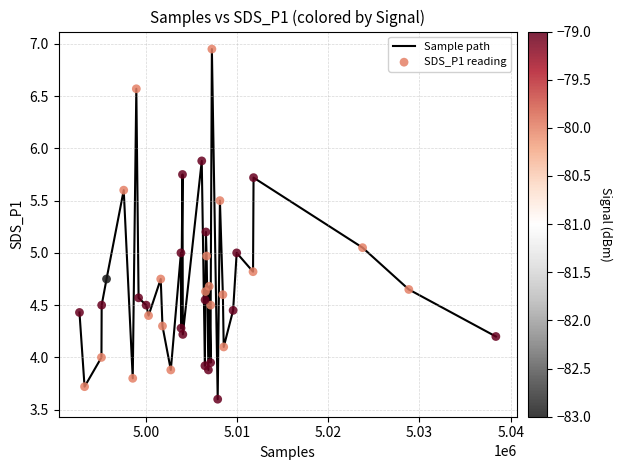

What is the minimum value shown in the chart?

3.6